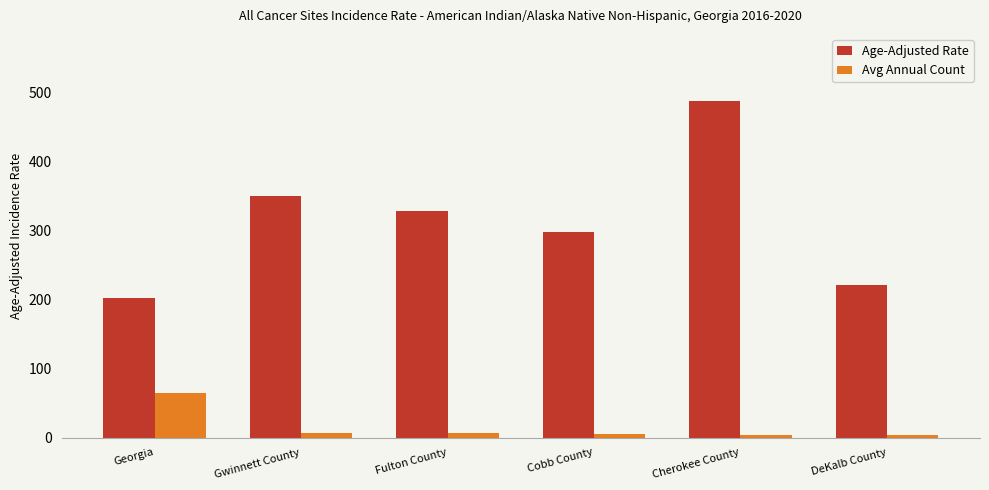

What is the label of the 5th bar from the right?

Gwinnett County